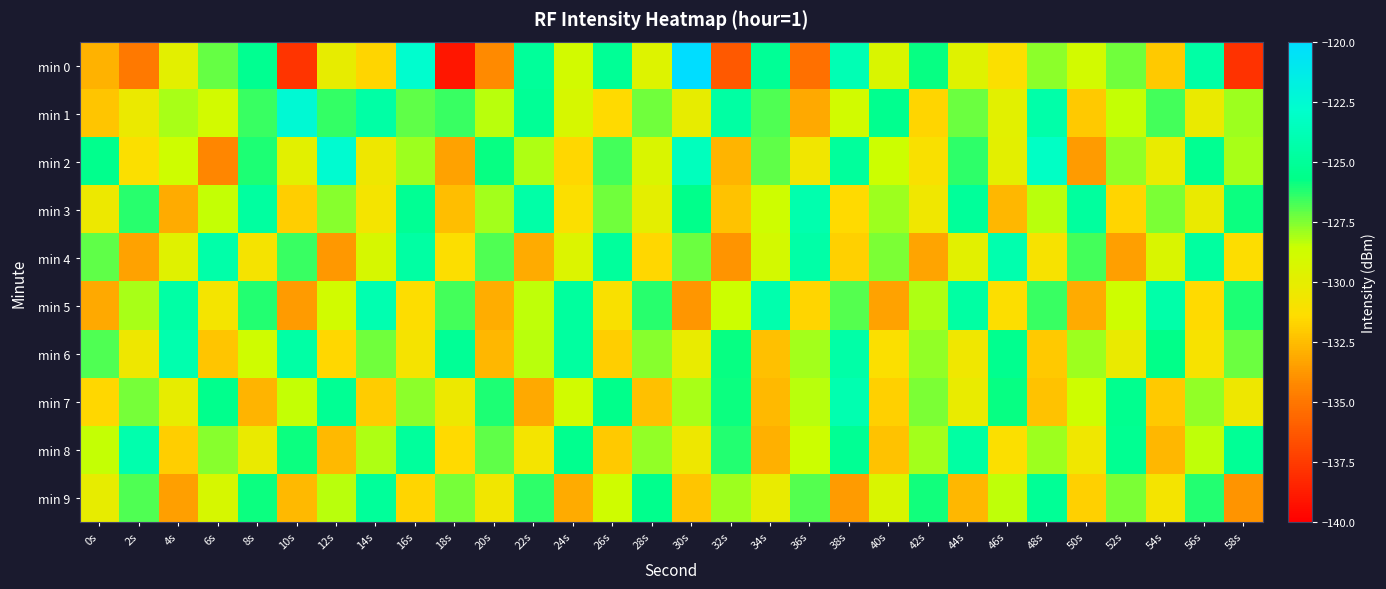

Between 20s and 54s, which series saw the biggest shift?

min 5